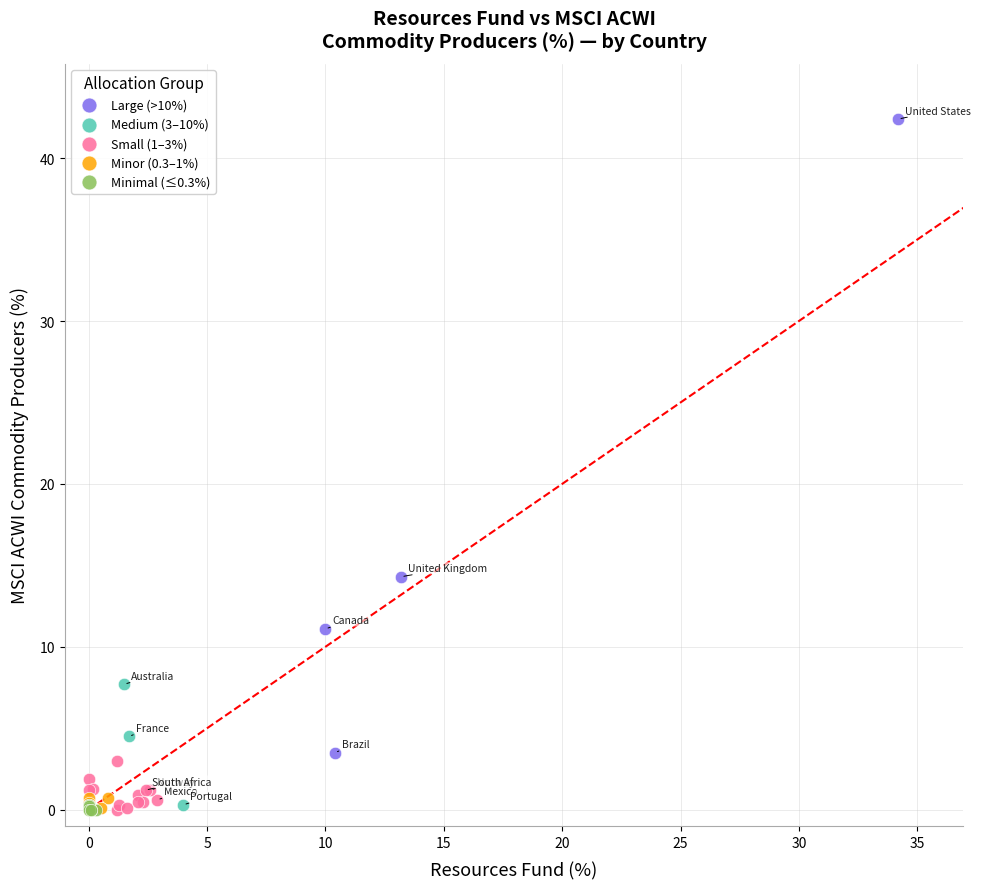

Which series contains the highest Y value?

Large (>10%)